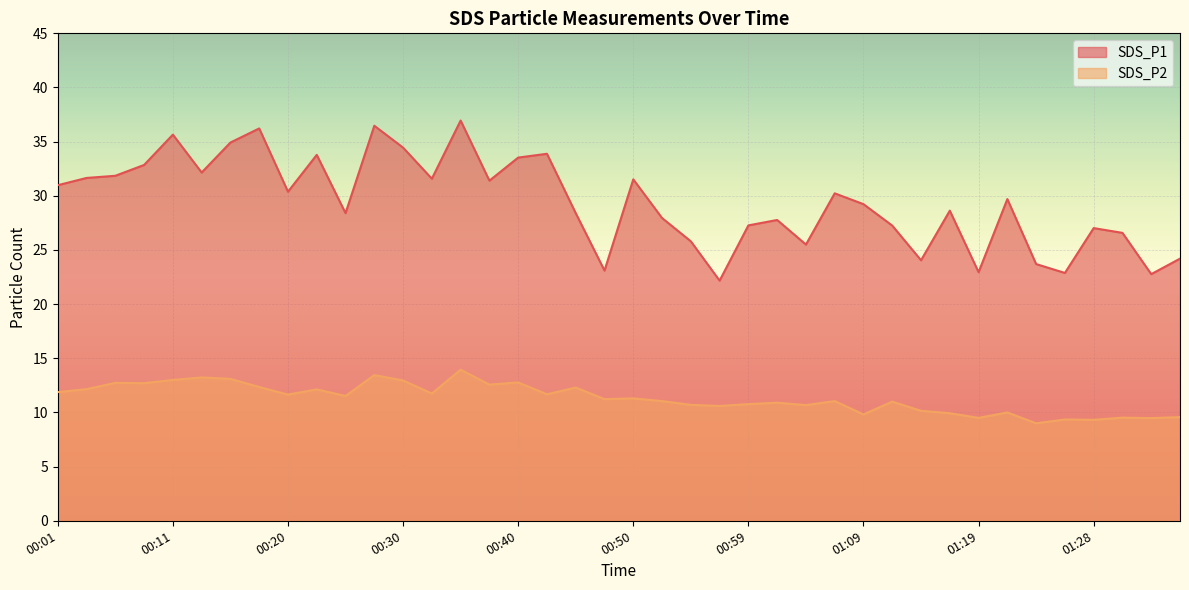

True or false: SDS_P1 and SDS_P2 cross at least once.

False